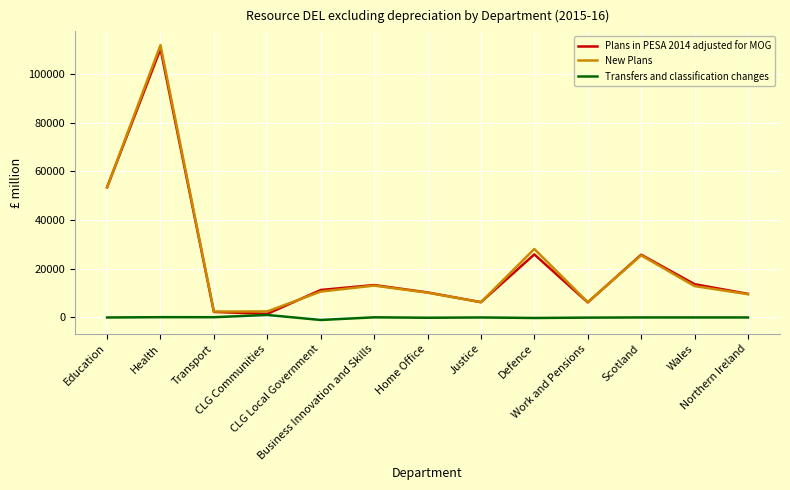

At how many categories does at least one series exceed 47539?

2